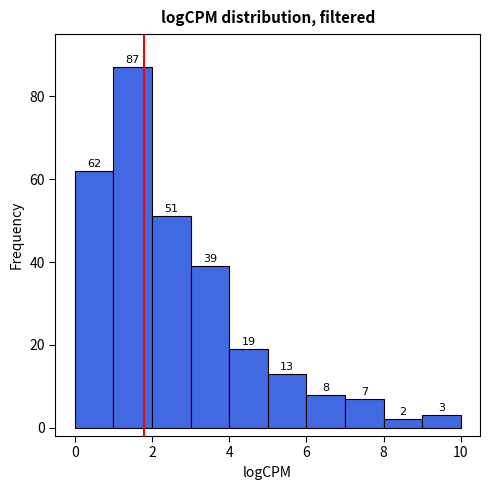

Reading left to right, transcribe this chart: for each bar, give the range it covers on the x-axis and its height.

0 to 1: 62
1 to 2: 87
2 to 3: 51
3 to 4: 39
4 to 5: 19
5 to 6: 13
6 to 7: 8
7 to 8: 7
8 to 9: 2
9 to 10: 3